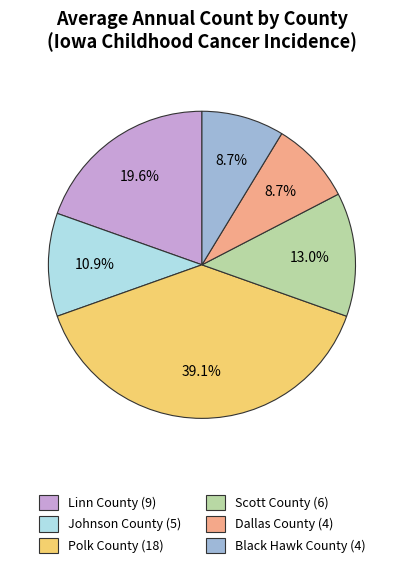

What is the largest slice in the pie chart?

Polk County